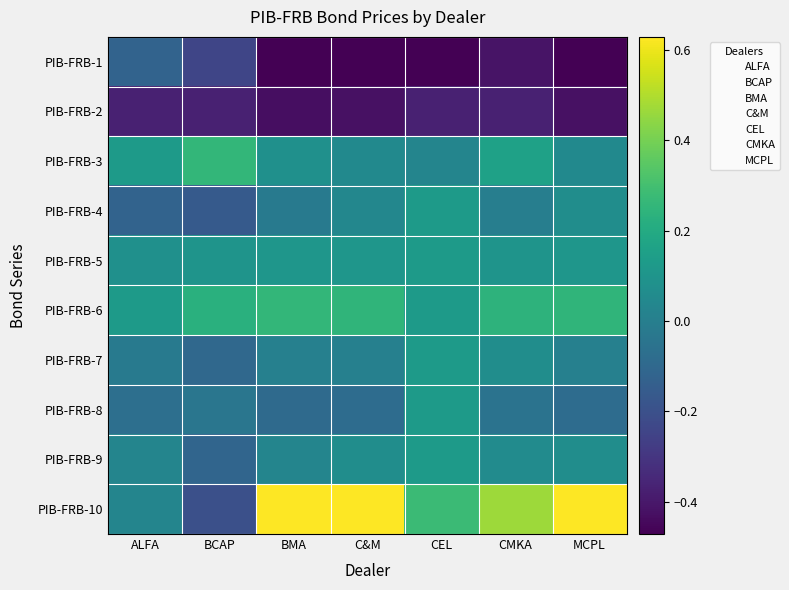

Rank the series at BCAP from highest to lowest value.

PIB-FRB-3, PIB-FRB-6, PIB-FRB-5, PIB-FRB-8, PIB-FRB-7, PIB-FRB-9, PIB-FRB-4, PIB-FRB-10, PIB-FRB-1, PIB-FRB-2